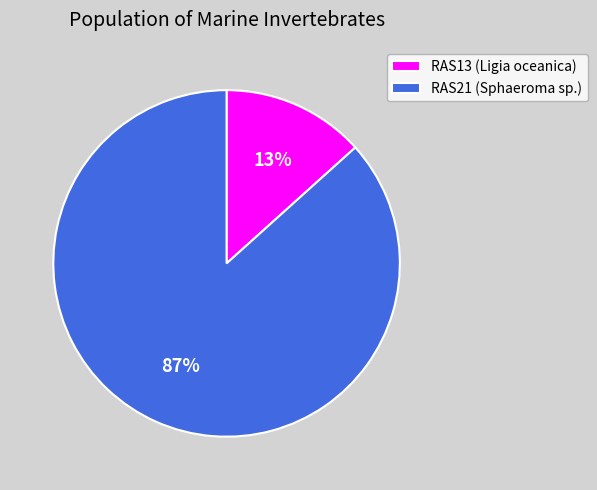

To the nearest percent, what is the combined percentage of RAS21 (Sphaeroma sp.) and RAS13 (Ligia oceanica)?

100%